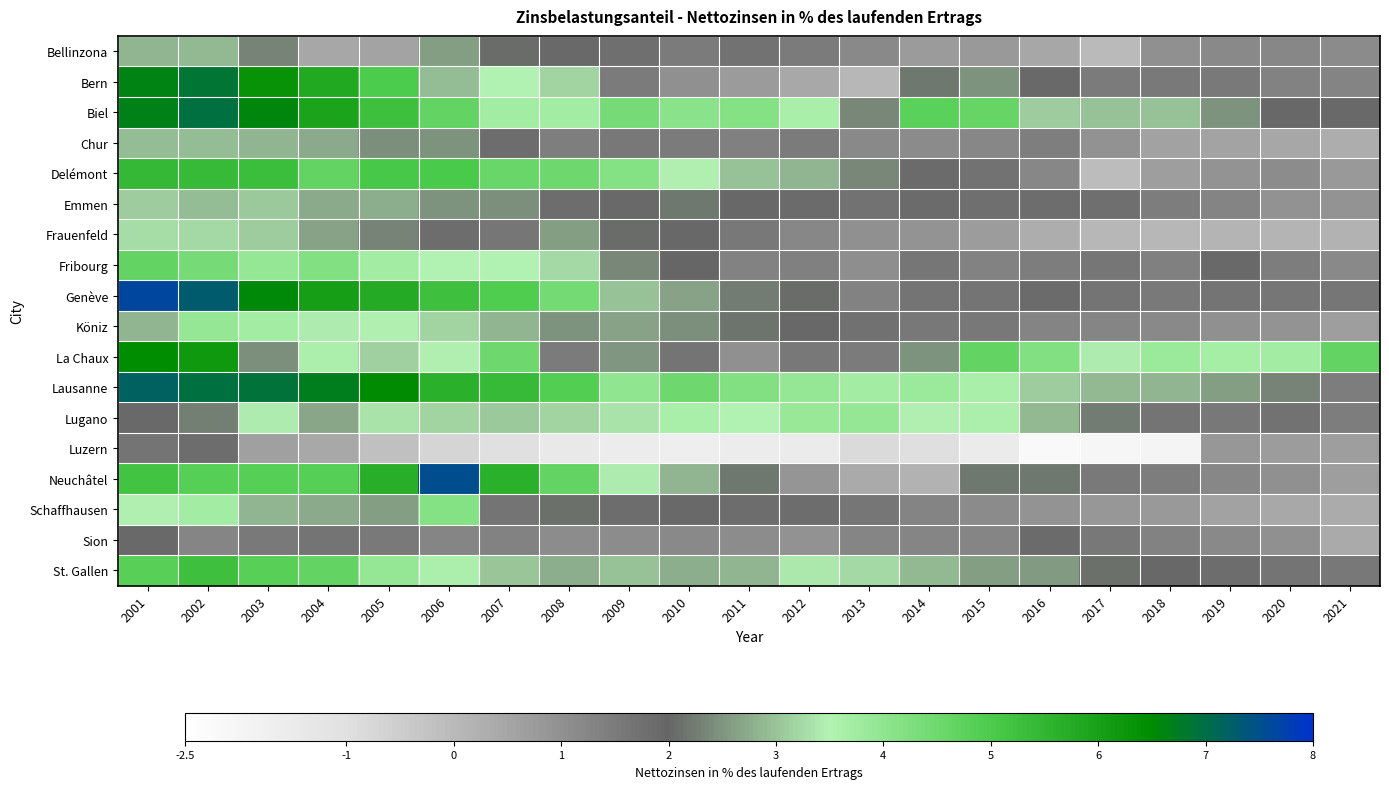

Which series has the largest total across all categories?

Lausanne